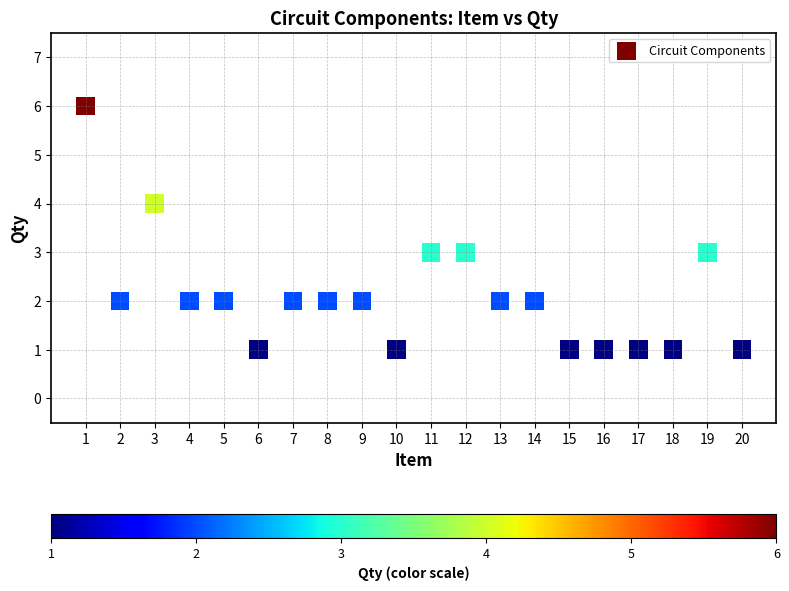

What is the range of X values (max minus min)?

19